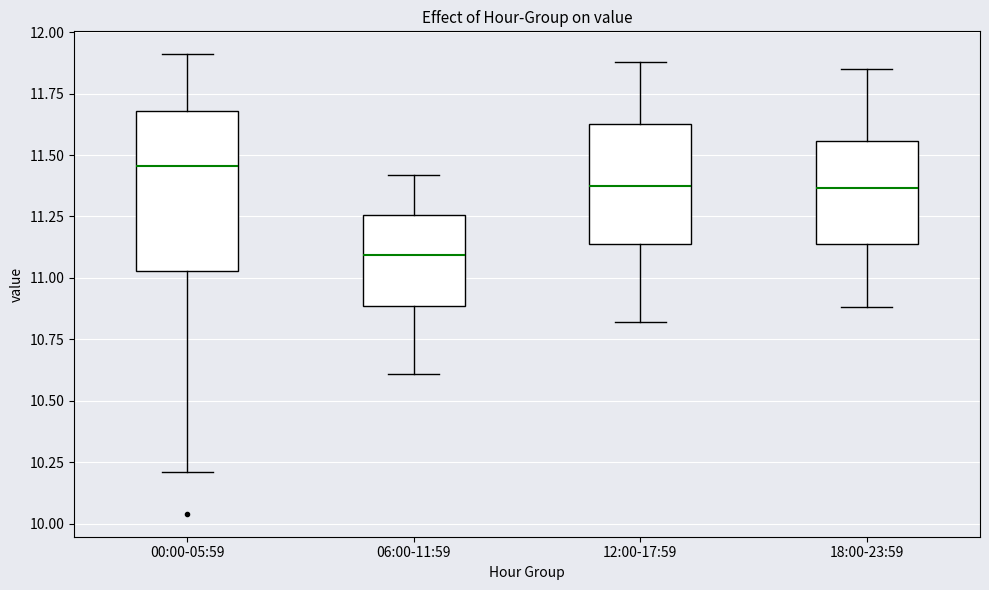

Which box is the tallest, from its lower edge to its upper edge?

00:00-05:59